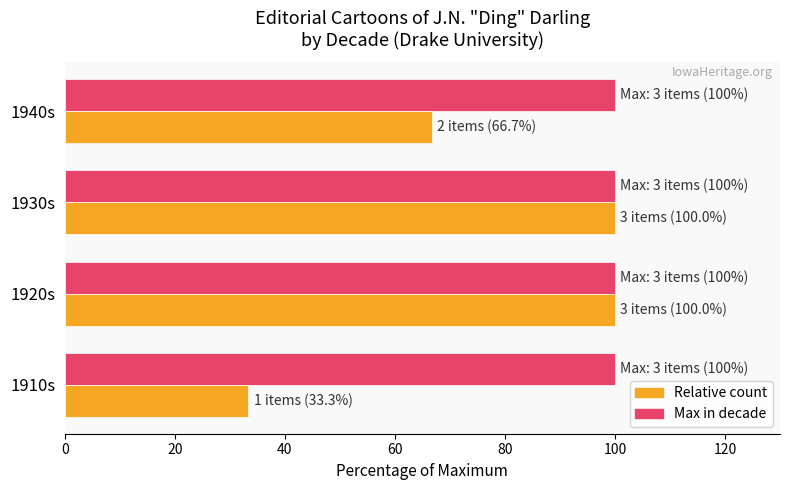

Which category has the lowest value across all series?

1910s